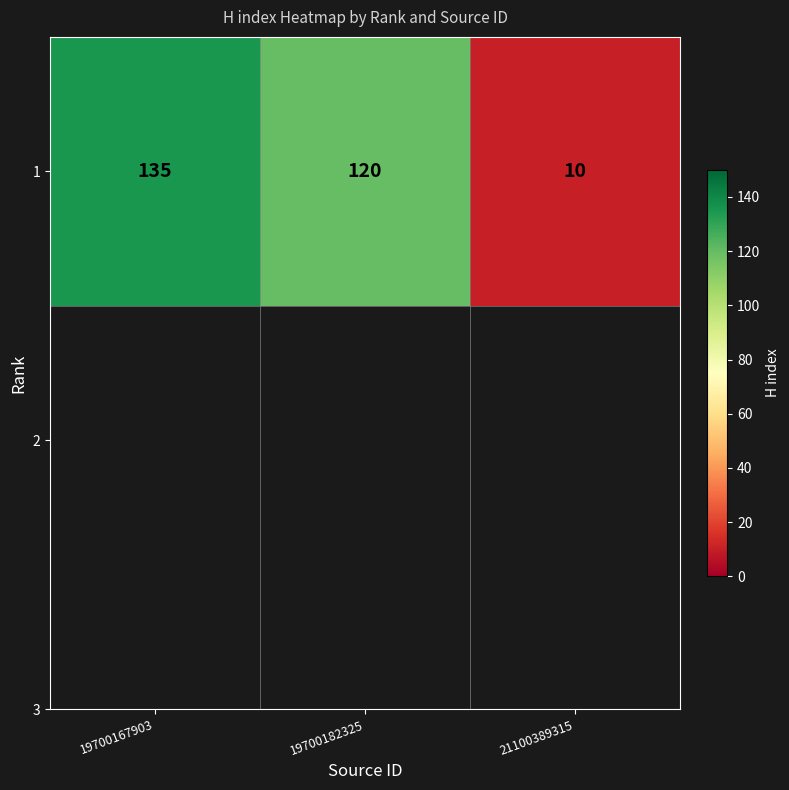

List the labels in order of value, smallest first.

21100389315, 19700182325, 19700167903